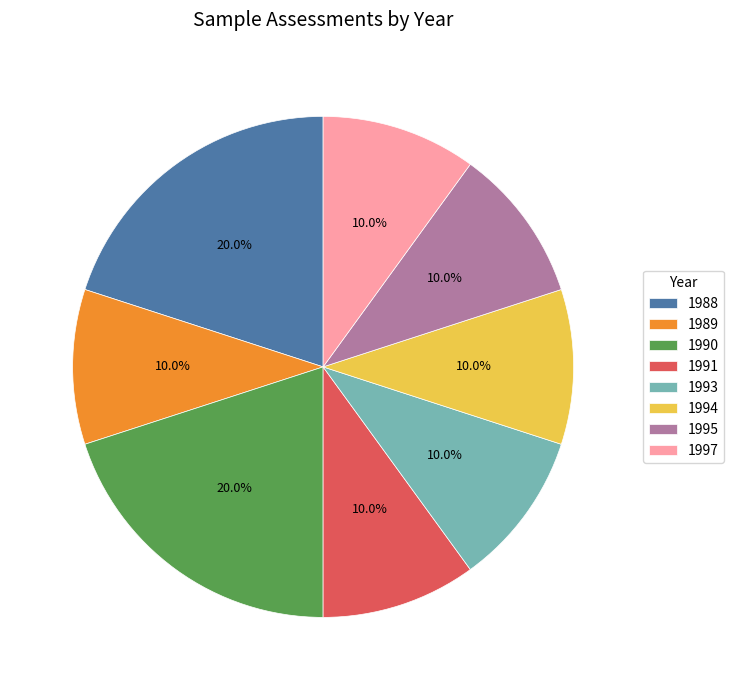

What percentage is the 1991 slice, to the nearest percent?

10%